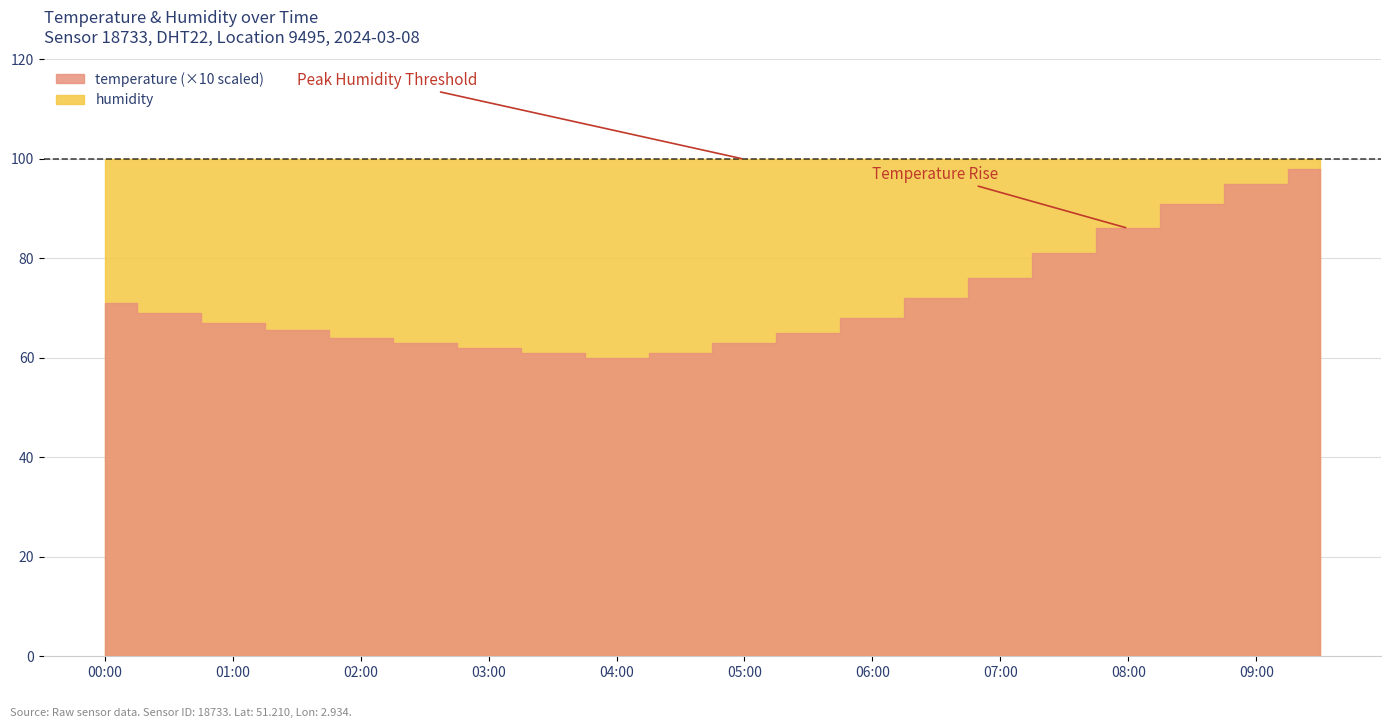

List the series in order of their overall mean, highest first.

humidity, temperature